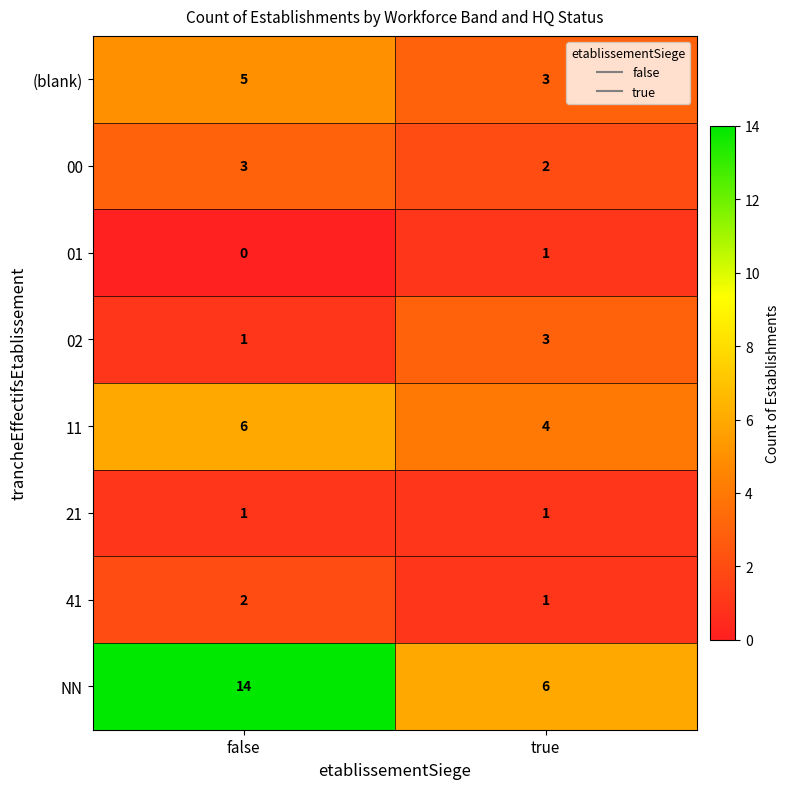

At which label does 02 reach its peak?

true